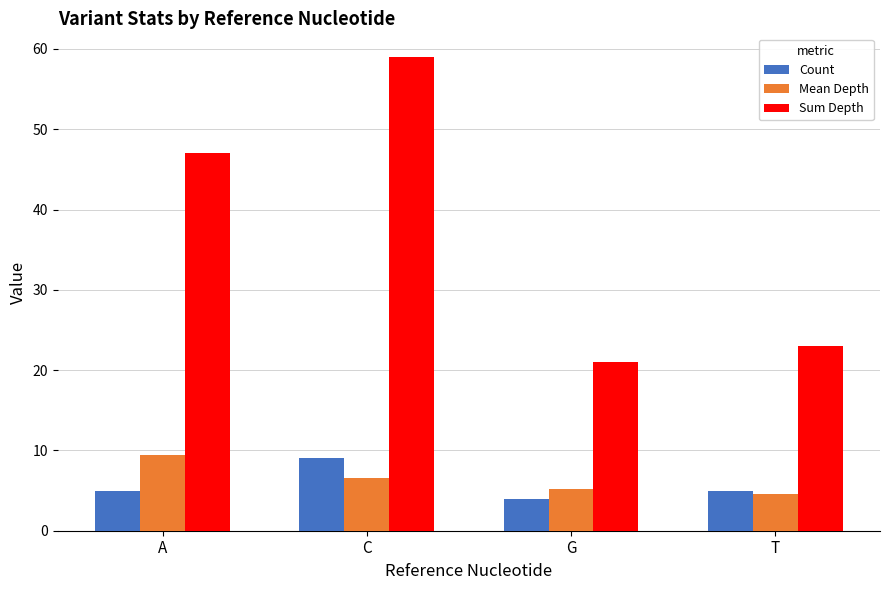

How many bars are there in each group?

3